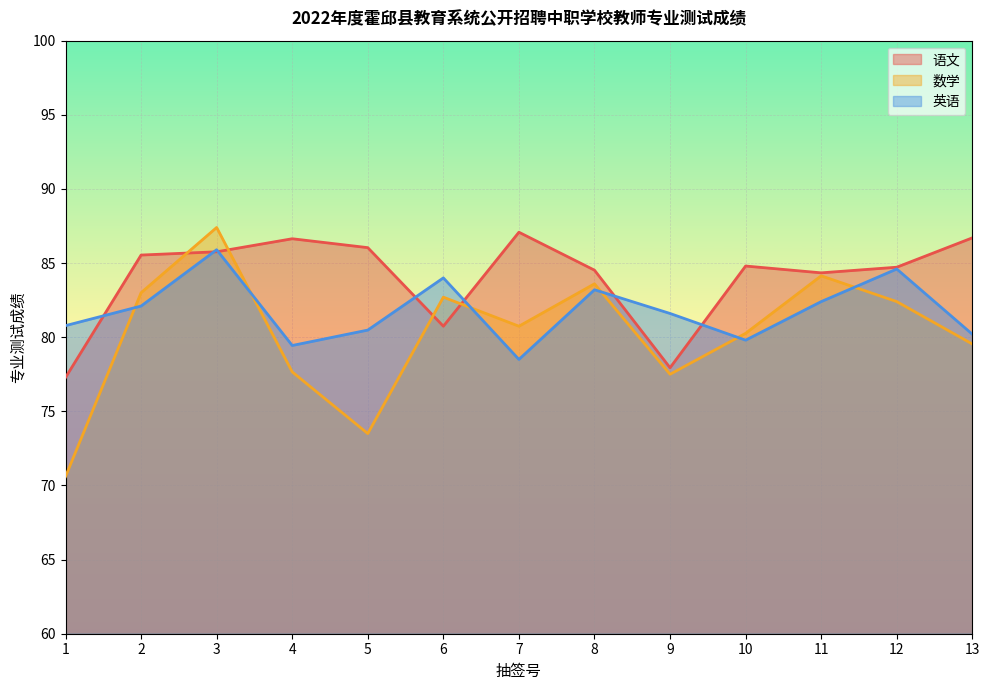

List the labels in order of 英语 value, largest first.

3, 12, 6, 8, 11, 2, 9, 1, 5, 13, 10, 4, 7